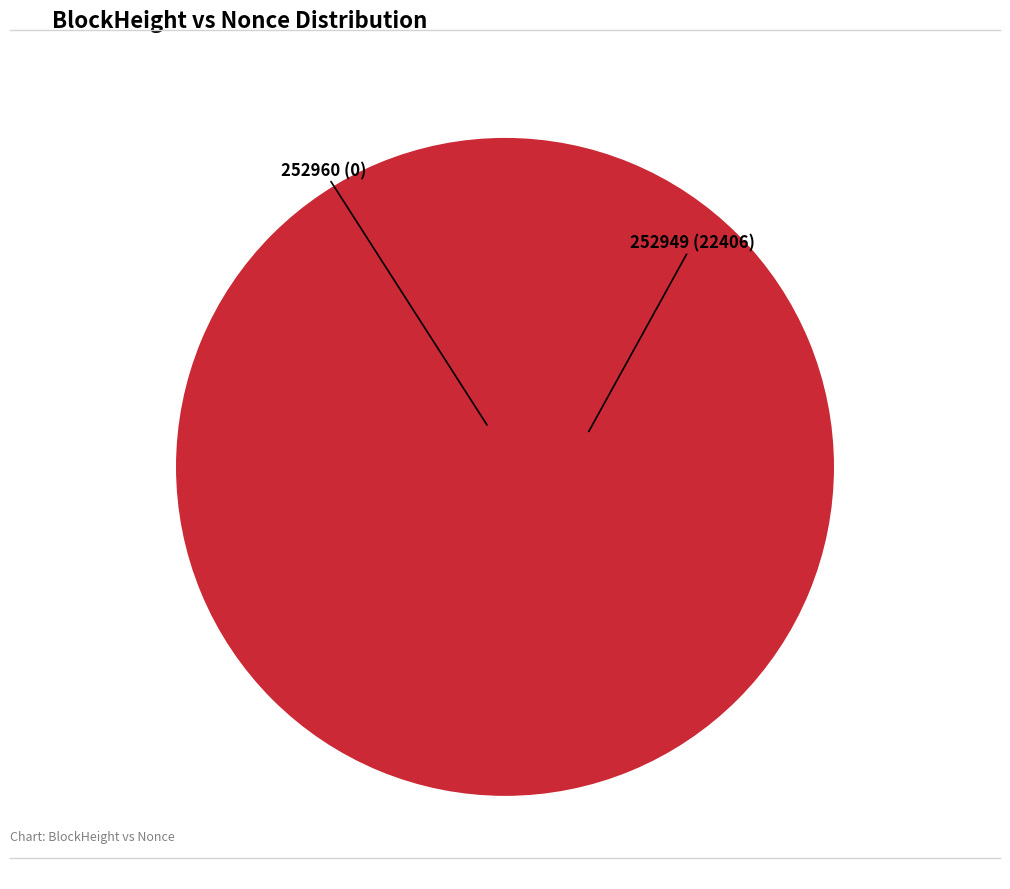

How many slices are in this pie chart?

2